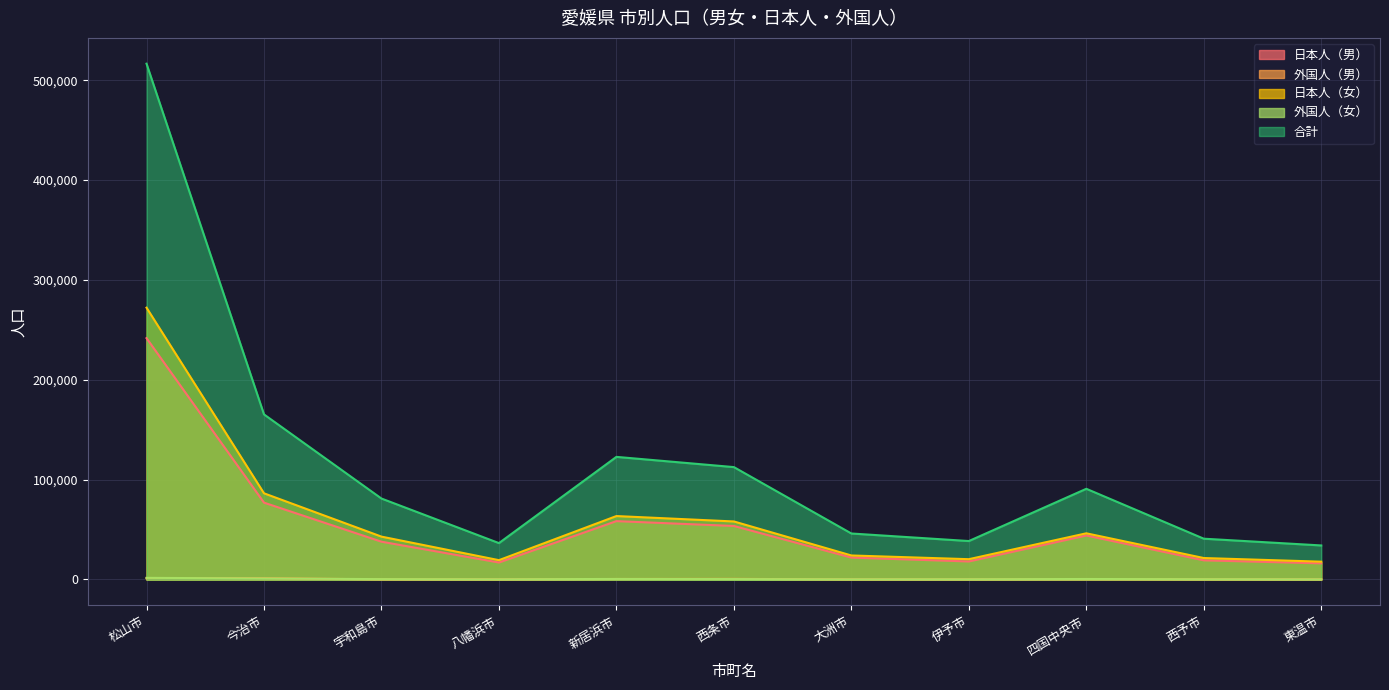

Which series has the largest range (max minus min)?

合計